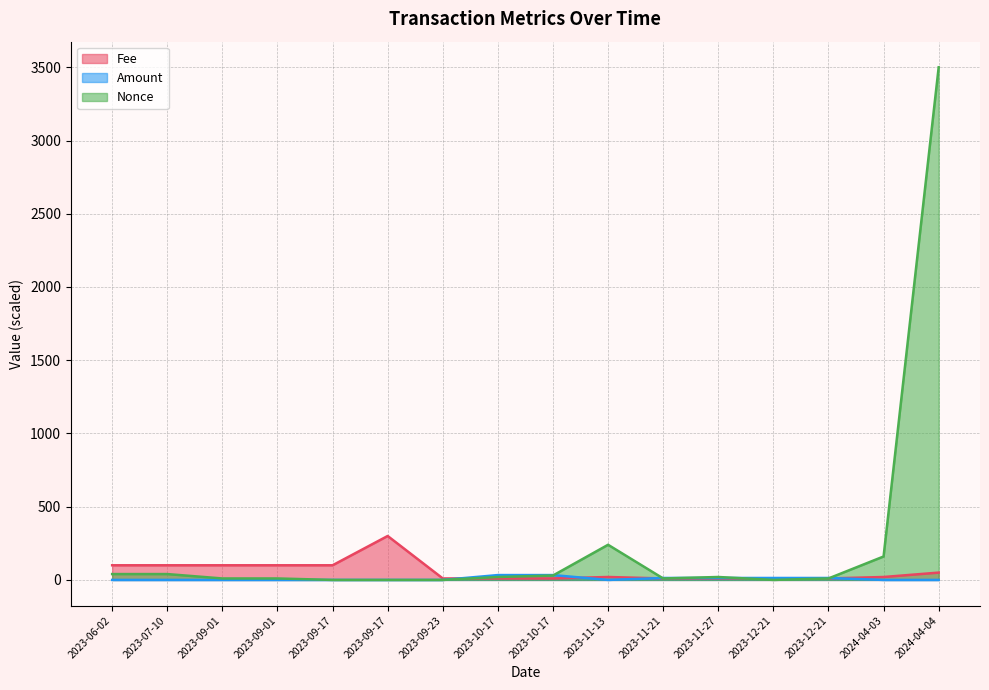

List the labels in order of Fee value, largest first.

2023-09-17, 2023-06-02, 2023-07-10, 2023-09-01, 2023-09-01, 2023-09-17, 2024-04-04, 2023-11-13, 2024-04-03, 2023-09-23, 2023-10-17, 2023-10-17, 2023-11-21, 2023-11-27, 2023-12-21, 2023-12-21